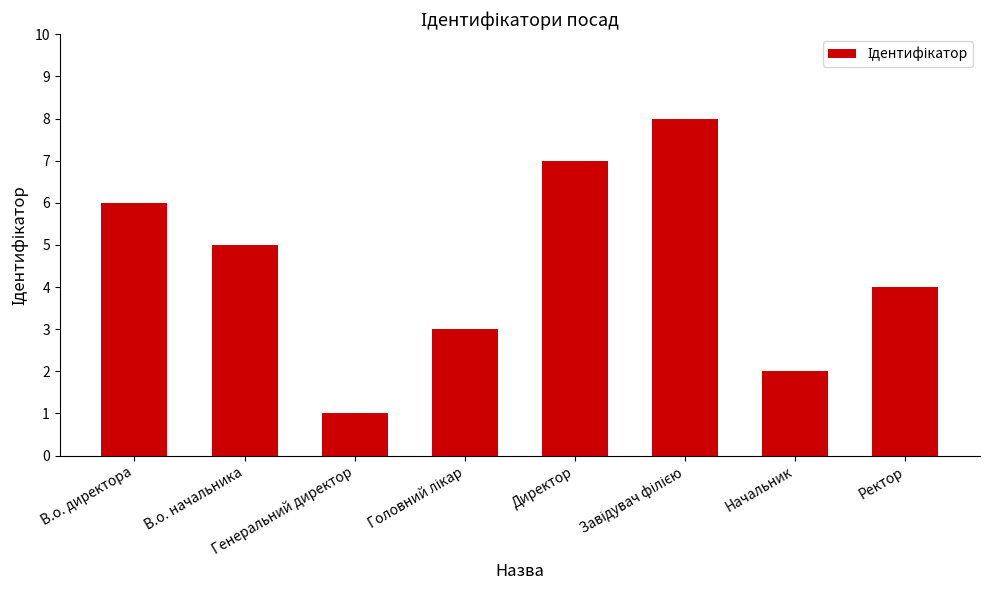

What position from the left is В.о. начальника?

2